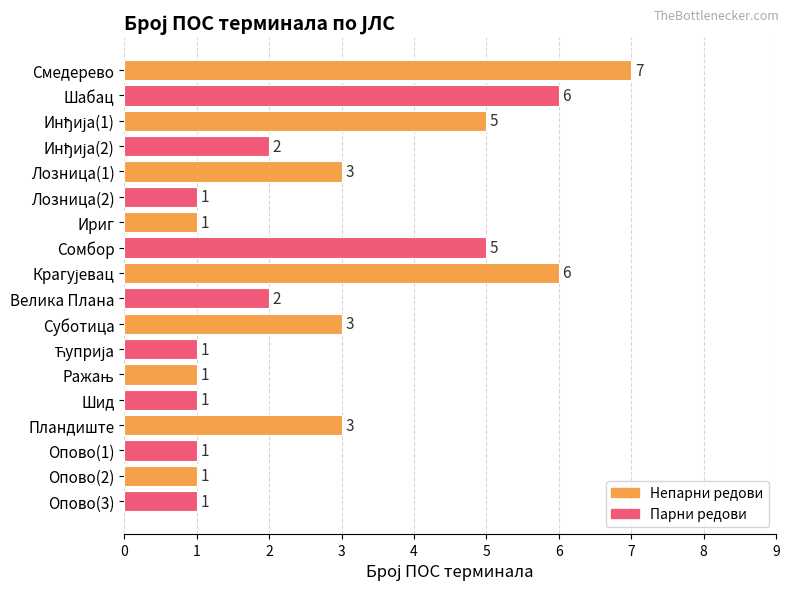

Count the values in the range 1 to 5.

15